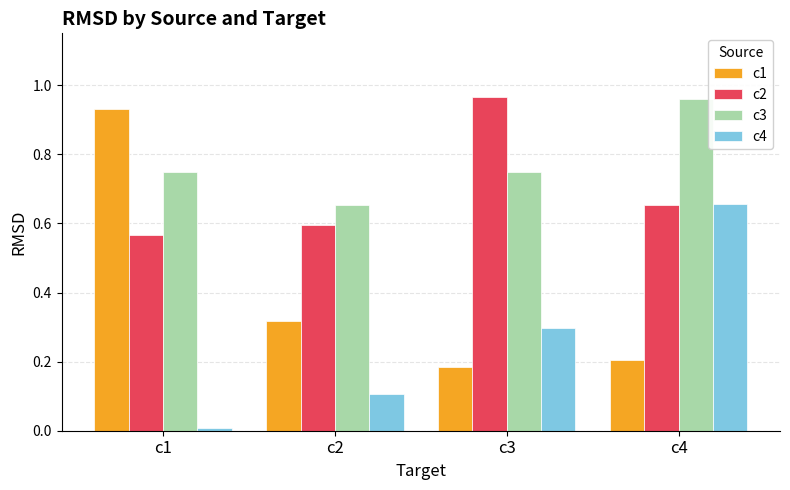

True or false: c4 has a value of 0.0 at c1.

True